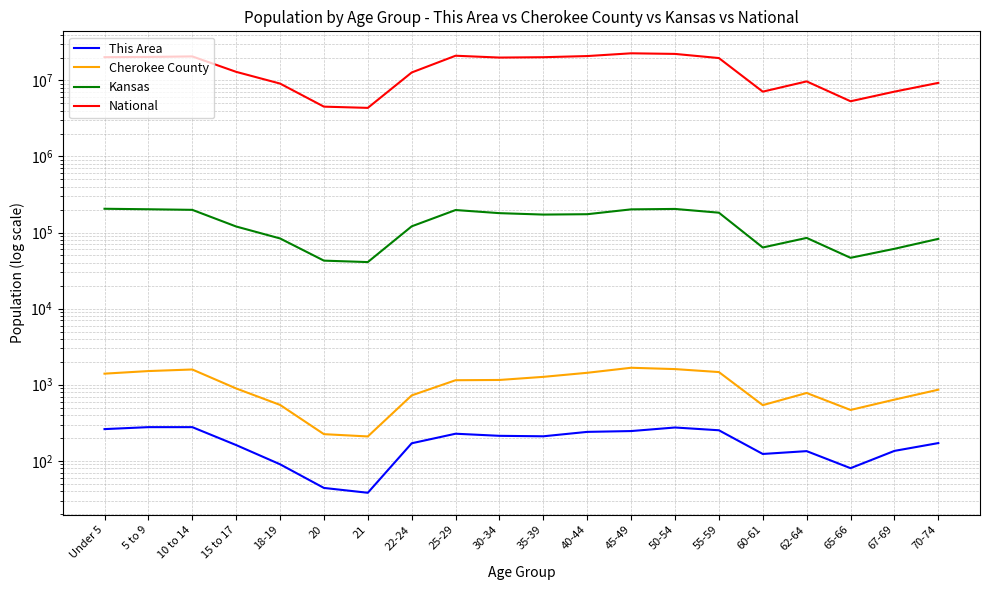

Reading left to right, extract all data points from this chart.

This Area: Under 5=261	5 to 9=277	10 to 14=277	15 to 17=161	18-19=90	20=44	21=38	22-24=170	25-29=227	30-34=213	35-39=210	40-44=240	45-49=246	50-54=274	55-59=252	60-61=123	62-64=134	65-66=80	67-69=135	70-74=171
Cherokee County: Under 5=1398	5 to 9=1512	10 to 14=1586	15 to 17=893	18-19=543	20=224	21=209	22-24=724	25-29=1146	30-34=1155	35-39=1269	40-44=1435	45-49=1671	50-54=1605	55-59=1467	60-61=539	62-64=779	65-66=466	67-69=637	70-74=860
Kansas: Under 5=205492	5 to 9=202447	10 to 14=198884	15 to 17=120116	18-19=83705	20=42758	21=40931	22-24=120765	25-29=197783	30-34=179937	35-39=172388	40-44=174285	45-49=201830	50-54=204434	55-59=182512	60-61=63661	62-64=85074	65-66=46574	67-69=61181	70-74=82634
National: Under 5=20201362	5 to 9=20348657	10 to 14=20677194	15 to 17=12954254	18-19=9086089	20=4519129	21=4354294	22-24=12712576	25-29=21101849	30-34=19962099	35-39=20179642	40-44=20890964	45-49=22708591	50-54=22298125	55-59=19664805	60-61=7113727	62-64=9704197	65-66=5319902	67-69=7115361	70-74=9278166